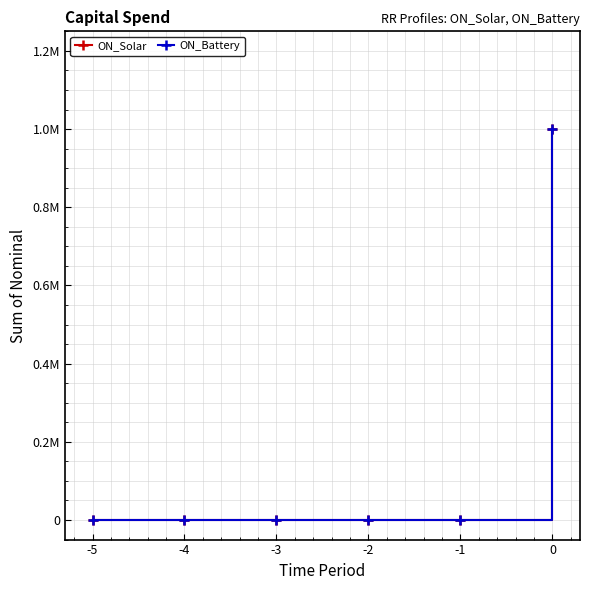

Reading left to right, transcribe all the data shown in this chart.

ON_Solar: -5=0	-4=0	-3=0	-2=0	-1=0	0=1000000
ON_Battery: -5=0	-4=0	-3=0	-2=0	-1=0	0=1000000